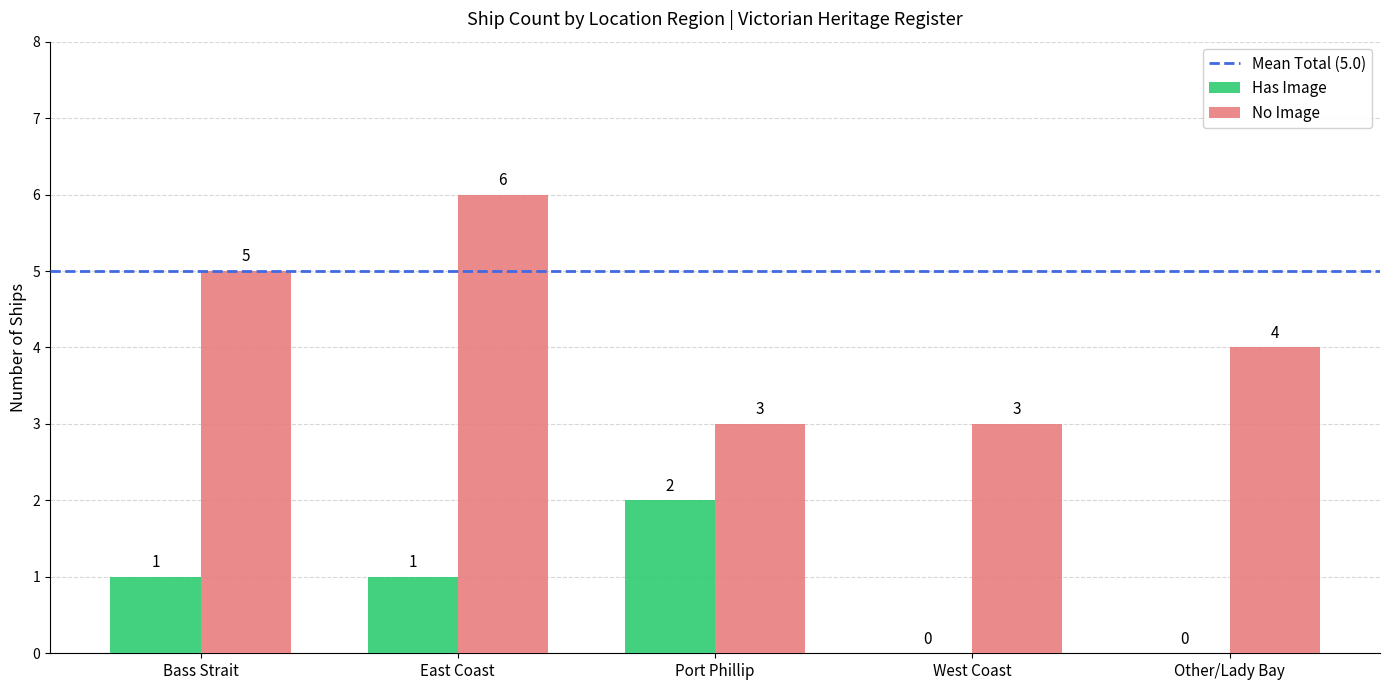

What is the sum of all Has Image values?

4